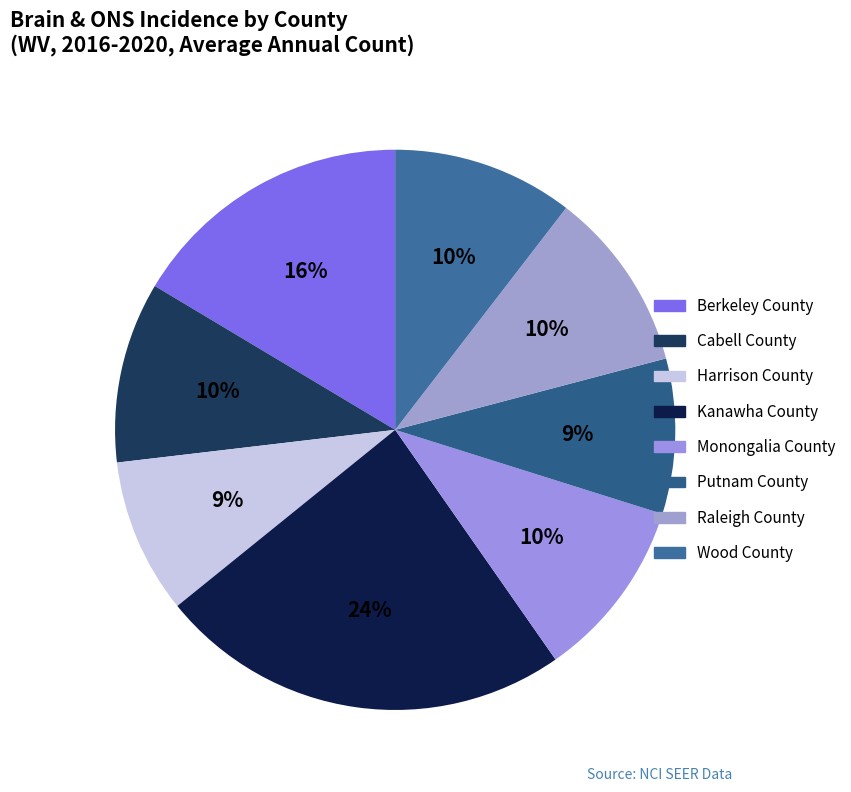

How many segments does this pie chart have?

8